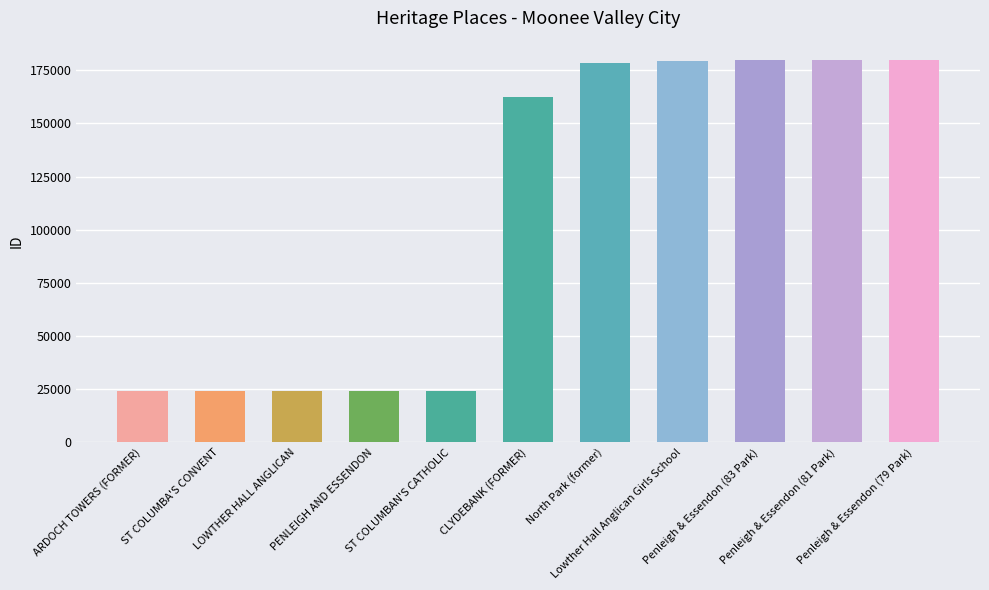

What is the smallest value displayed?

23950